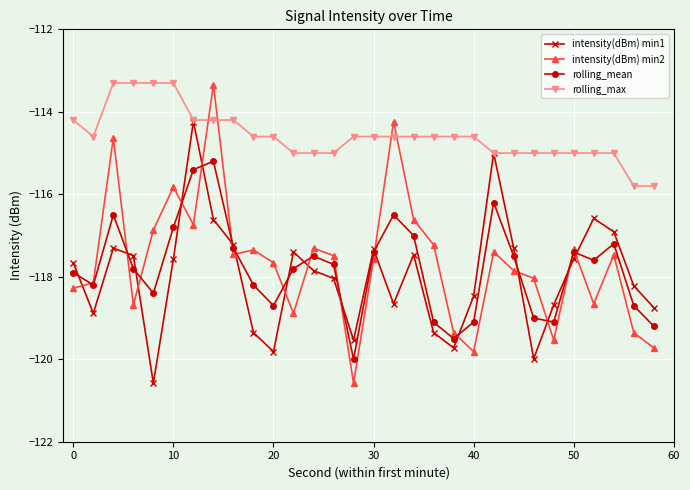

What is the average value of the rolling_mean series?

-117.8